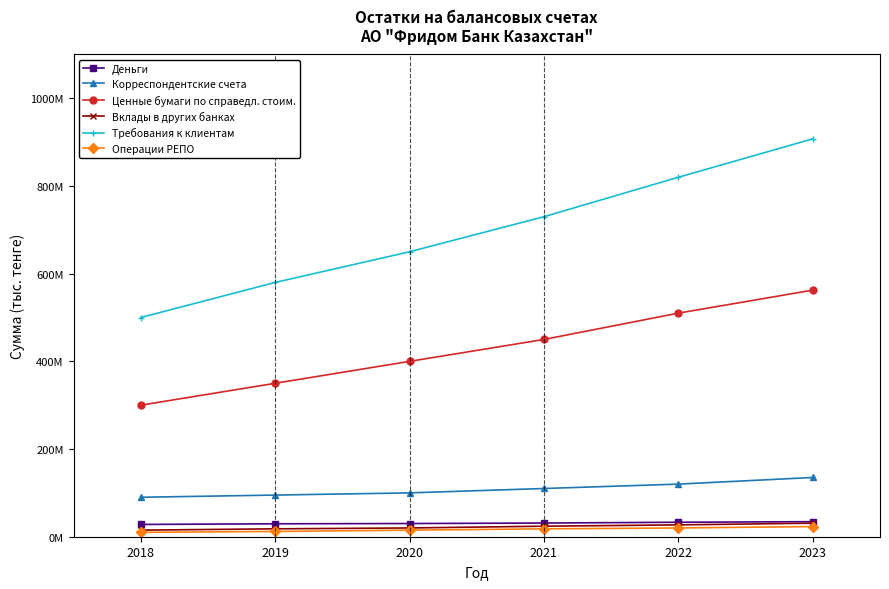

True or false: Корреспондентские счета and Требования к клиентам cross at least once.

False